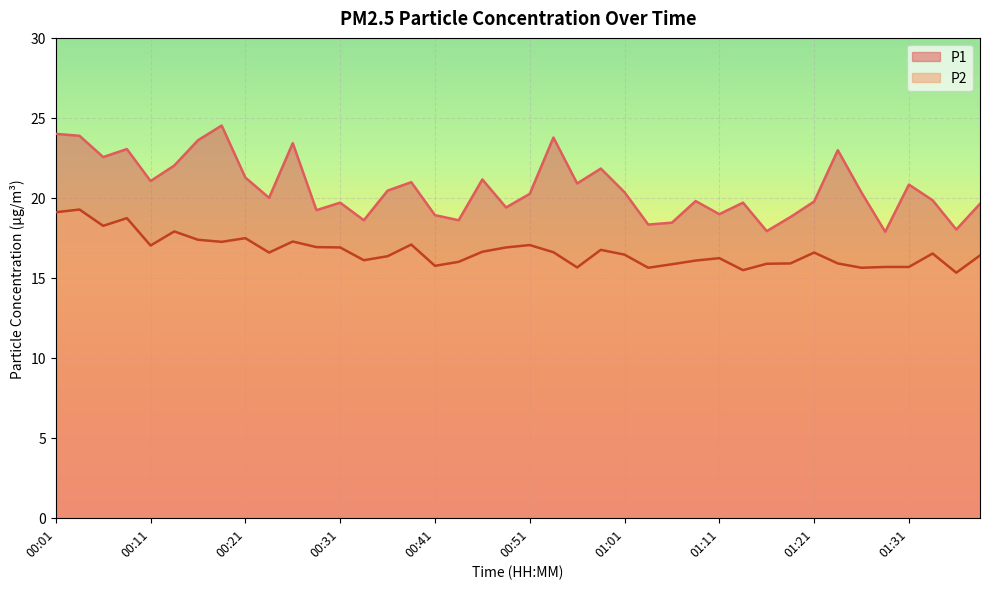

What is the minimum value shown in the chart?

15.3